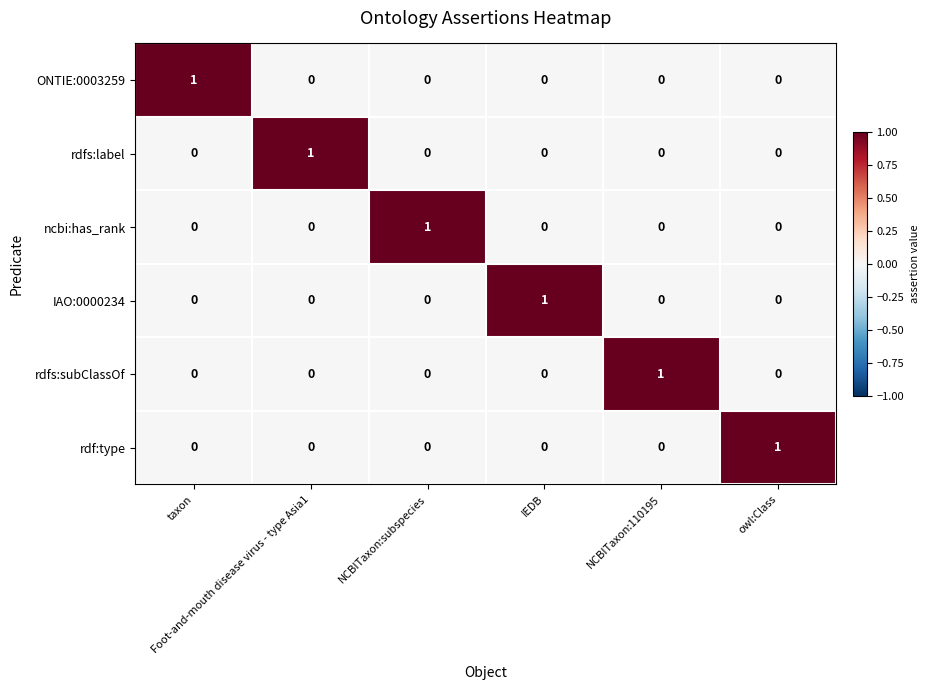

Count the ONTIE:0003259 values in the range 0 to 1.

6